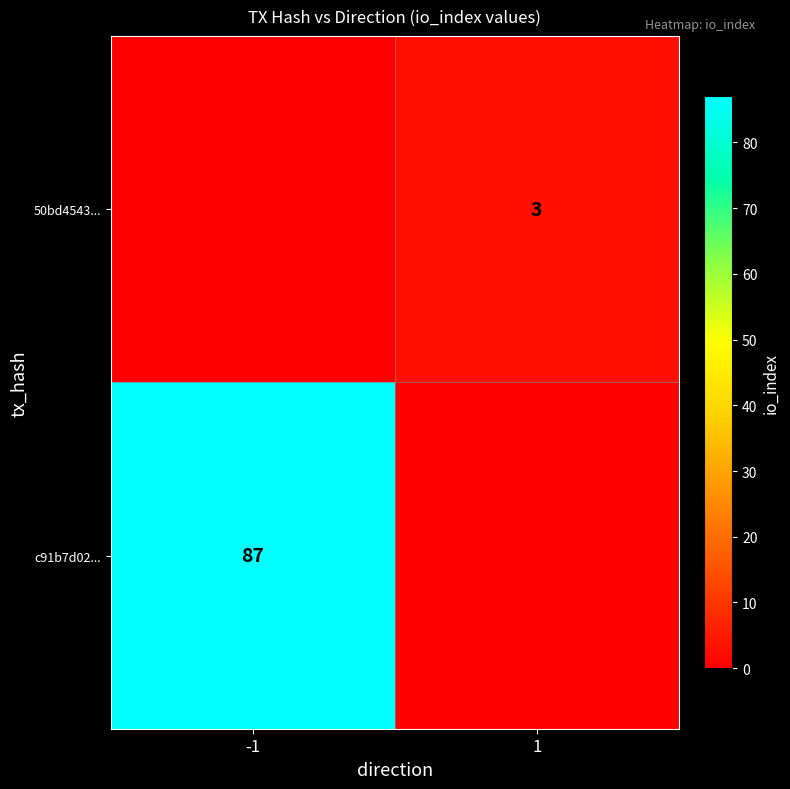

How many data points does each series have?

2